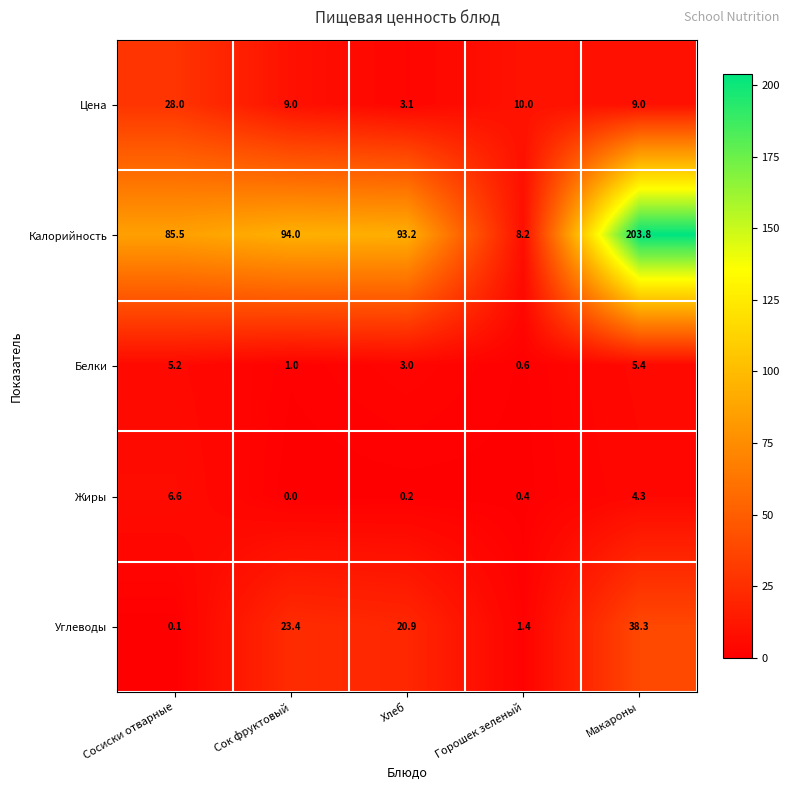

Reading left to right, extract all data points from this chart.

Цена: 28.0	9.0	3.1	10.0	9.0
Калорийность: 85.5	94.0	93.2	8.2	203.8
Белки: 5.2	1.0	3.0	0.6	5.4
Жиры: 6.6	0.0	0.2	0.4	4.3
Углеводы: 0.1	23.4	20.9	1.4	38.3